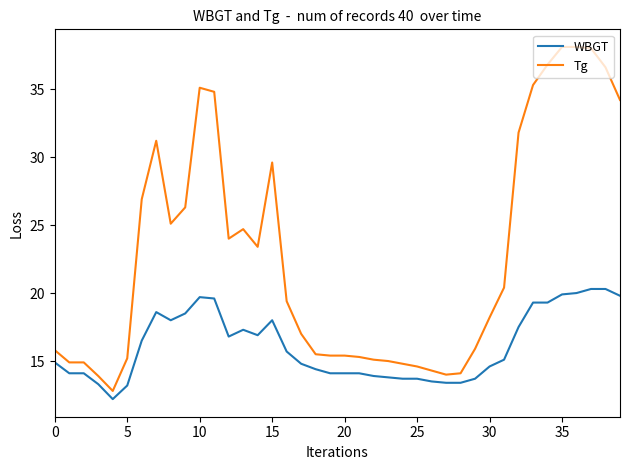

What is the lowest value of the WBGT series?

12.2